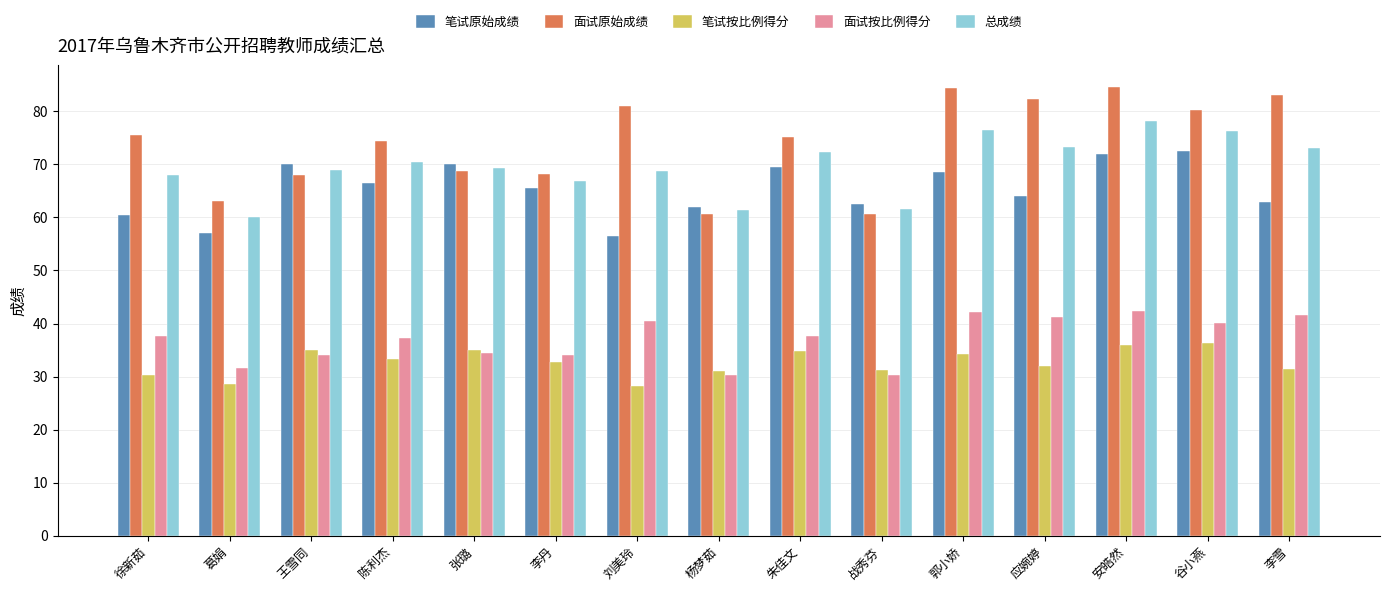

The value of 总成绩 at 刘美玲 is 68.8. True or false?

True